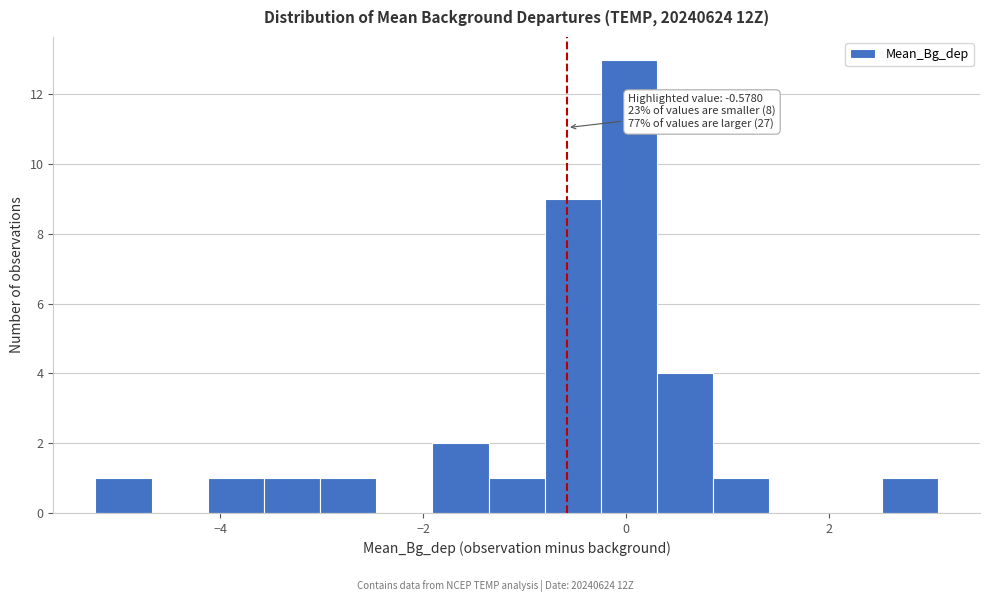

Around what value on the x-axis is the tallest bar? Give the approximate position of its centre, as read against the axis.

0.0